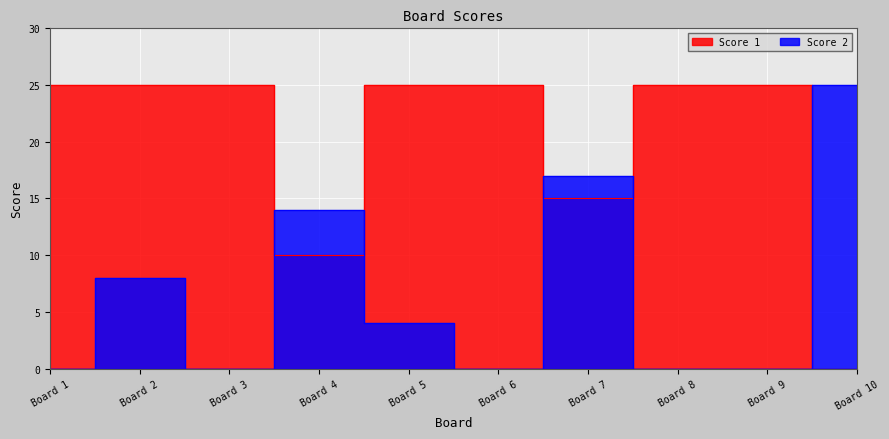

How many times do Score 1 and Score 2 cross each other?

5